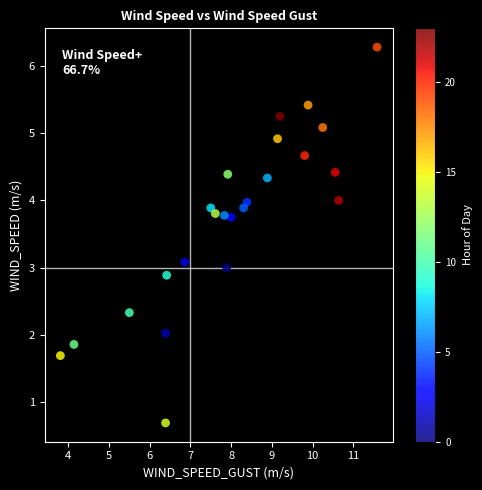

What is the range of Y values (max minus min)?

5.6